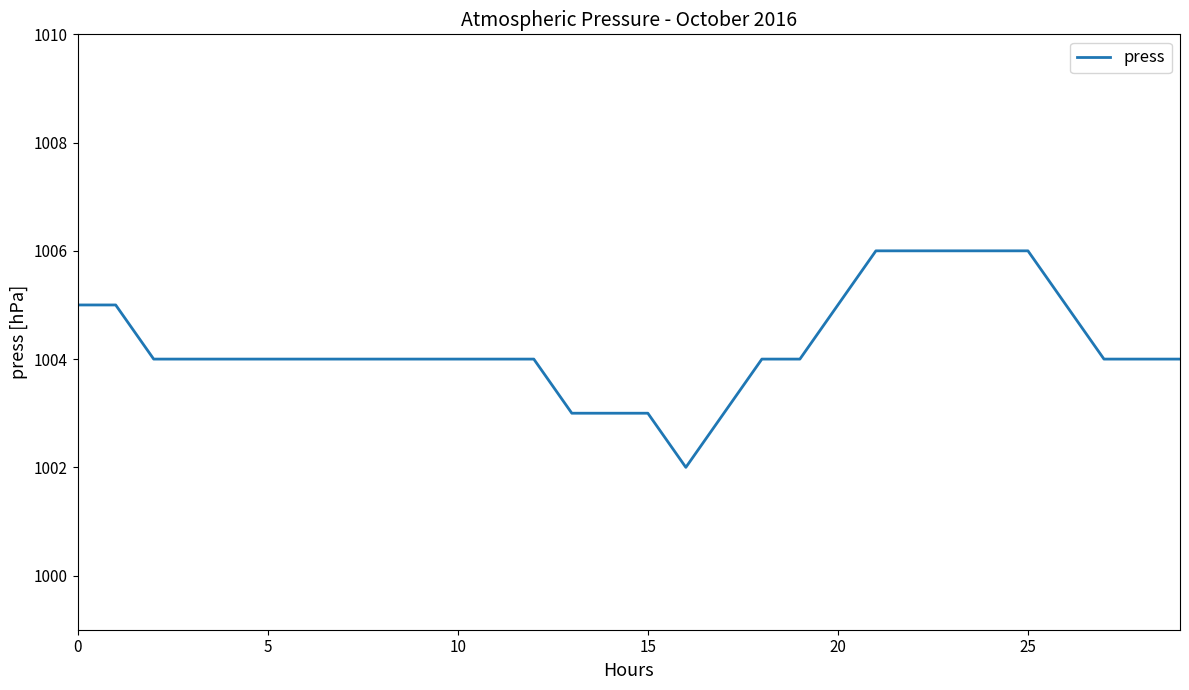

What is the smallest value displayed?

1002